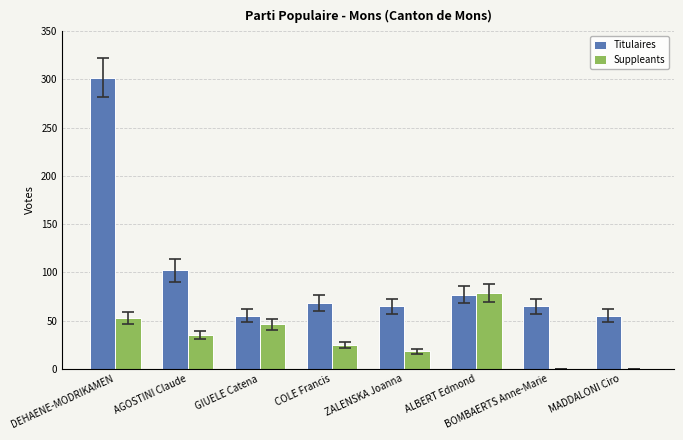

What is the maximum value shown in the chart?

302